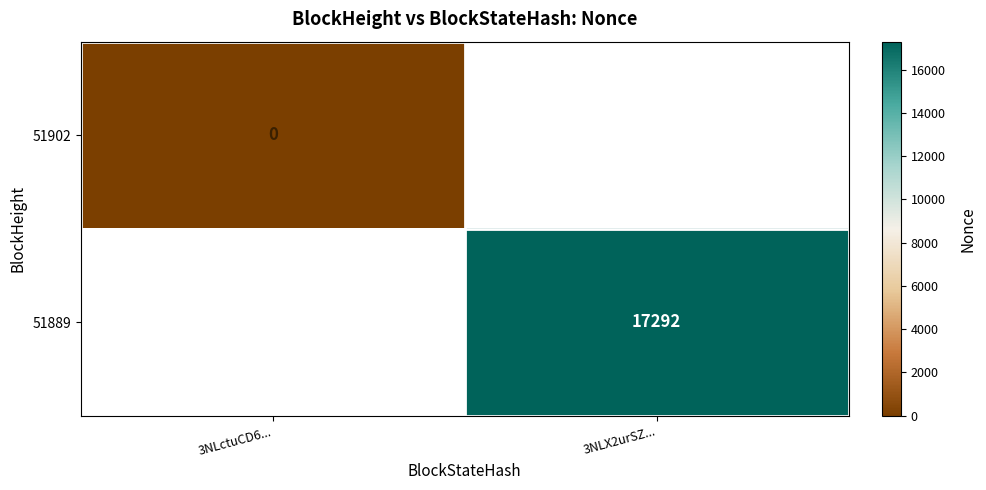

Is it true that 51889 equals 27961.9 at 3NLX2urSZ...?

False